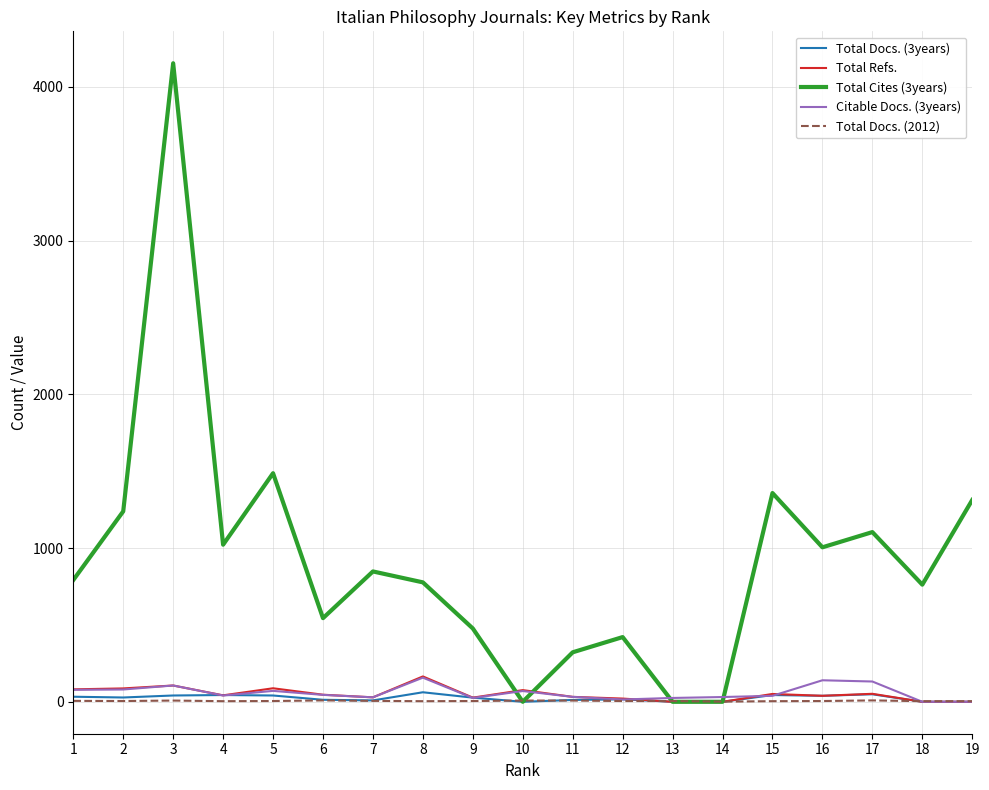

Where is Total Cites (3years) nearest to the value 2077?

5